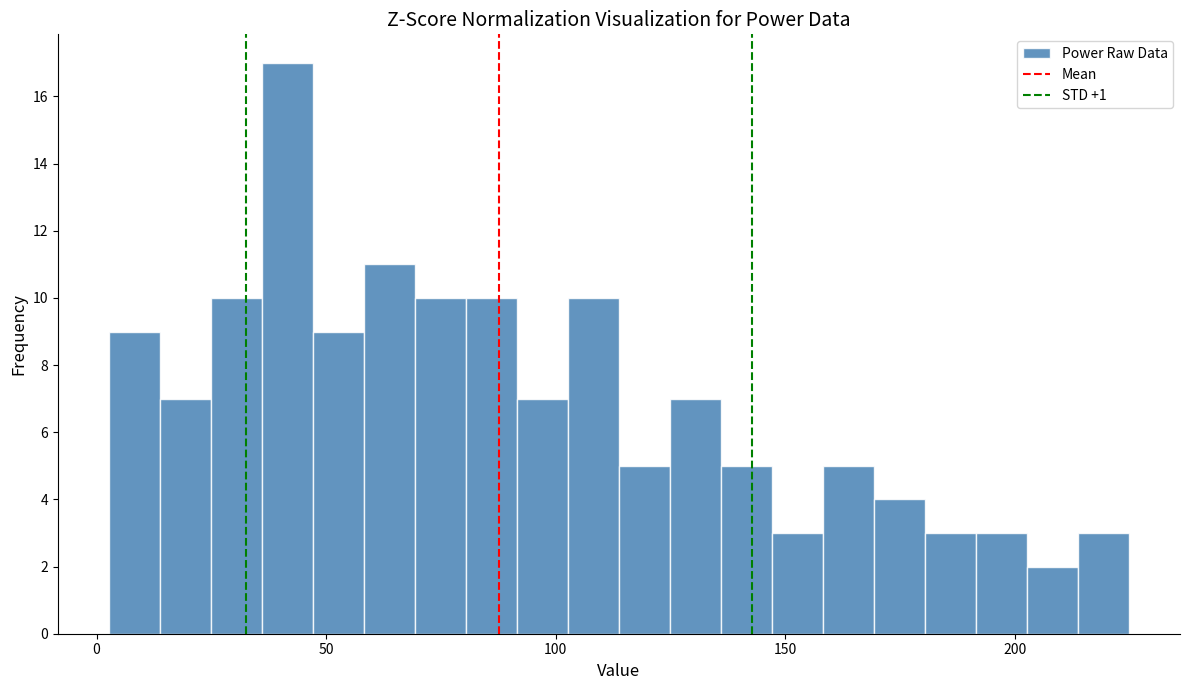

Around what value on the x-axis is the tallest bar? Give the approximate position of its centre, as read against the axis.

40